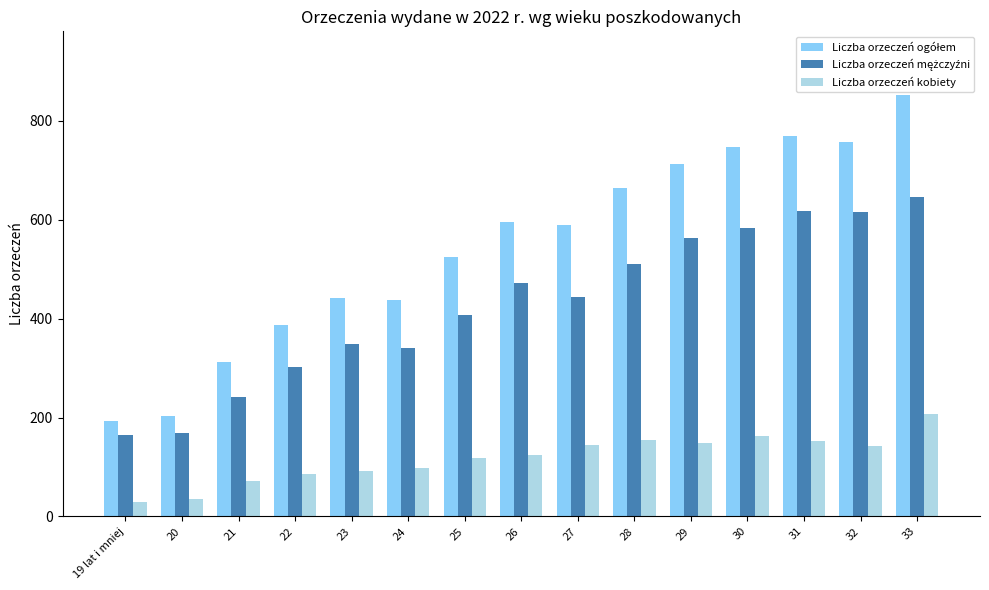

What is the difference between the maximum and minimum values in the Liczba orzeczeń kobiety series?

179